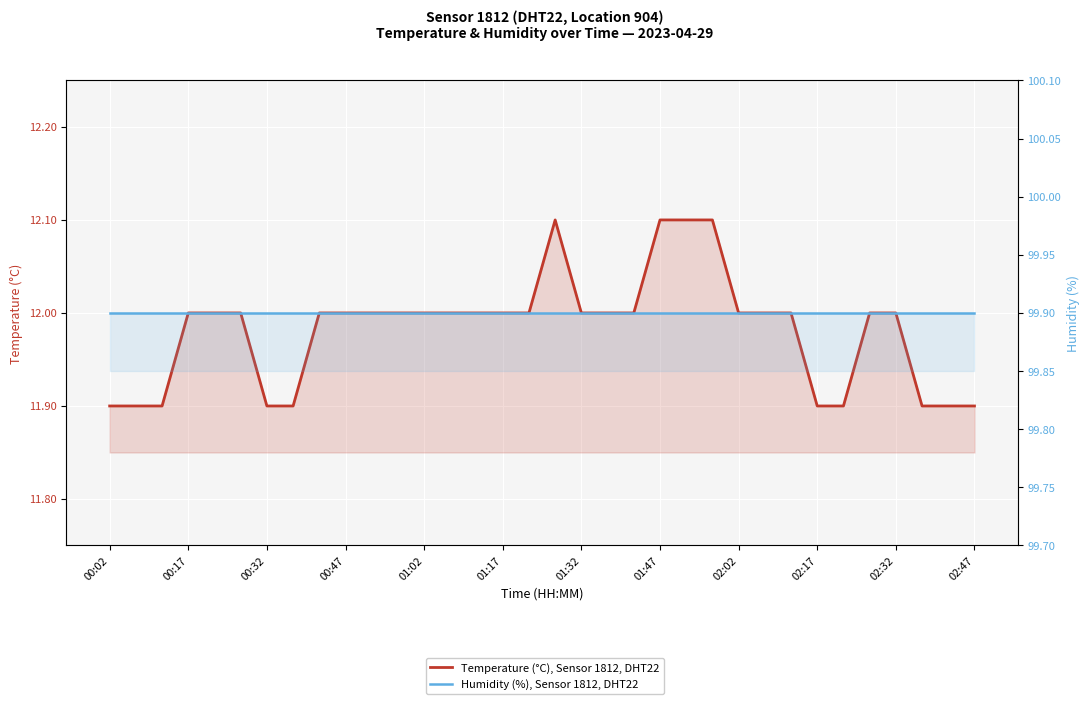

What is the minimum value shown in the chart?

11.9